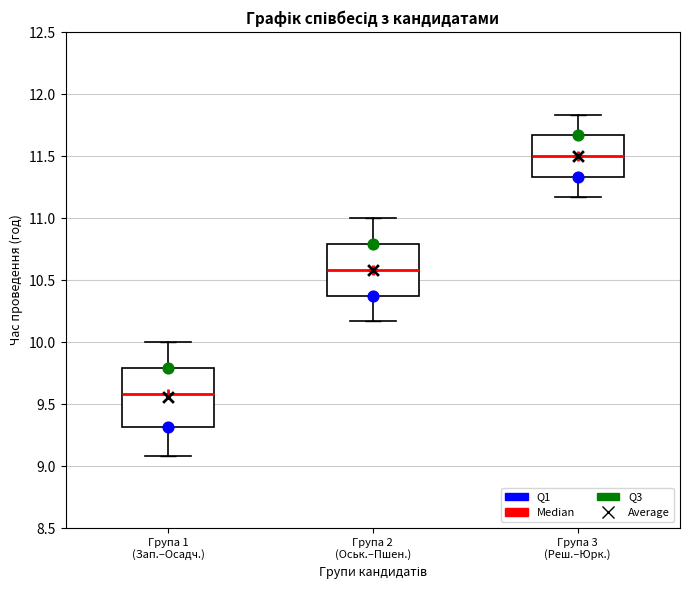

Where is the upper edge of the box for Група 3 (Реш.–Юрк.) on the y-axis? The values are not printed on the chart, so give them approximately, as read against the axis.

11.65